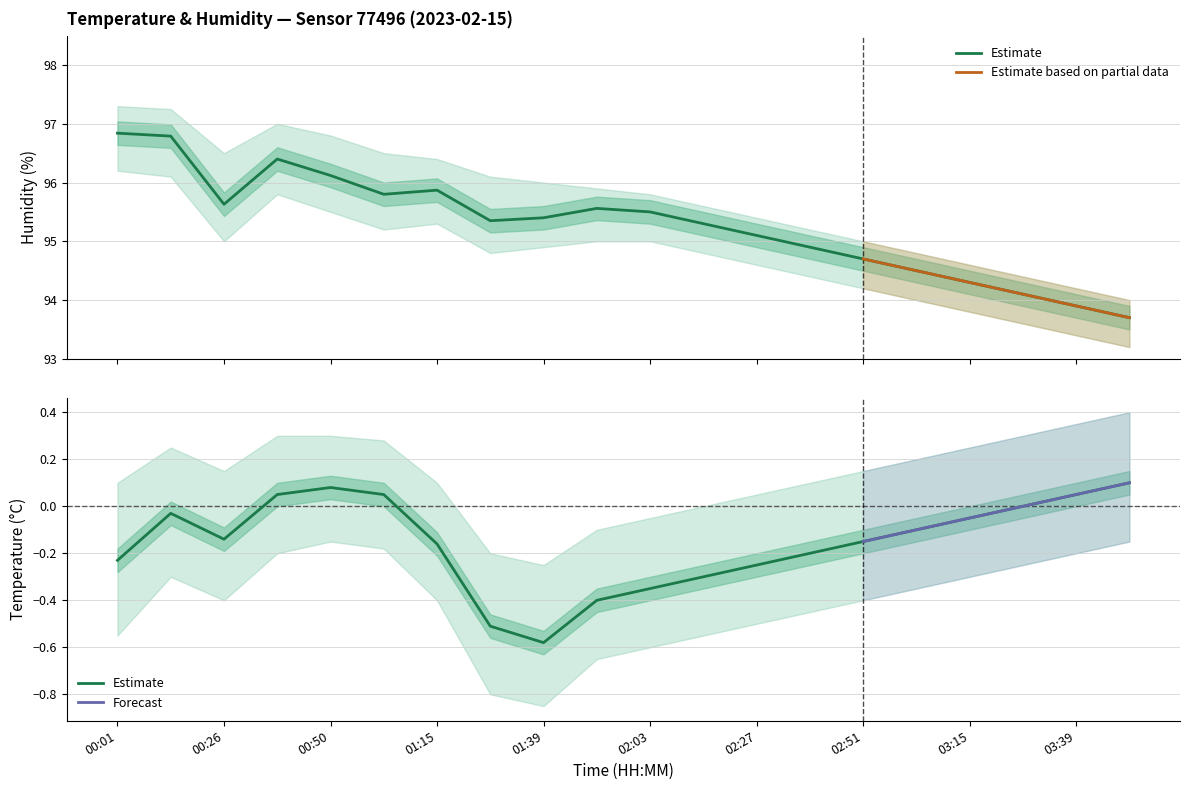

At which category is the sum across all series the highest?

00:14